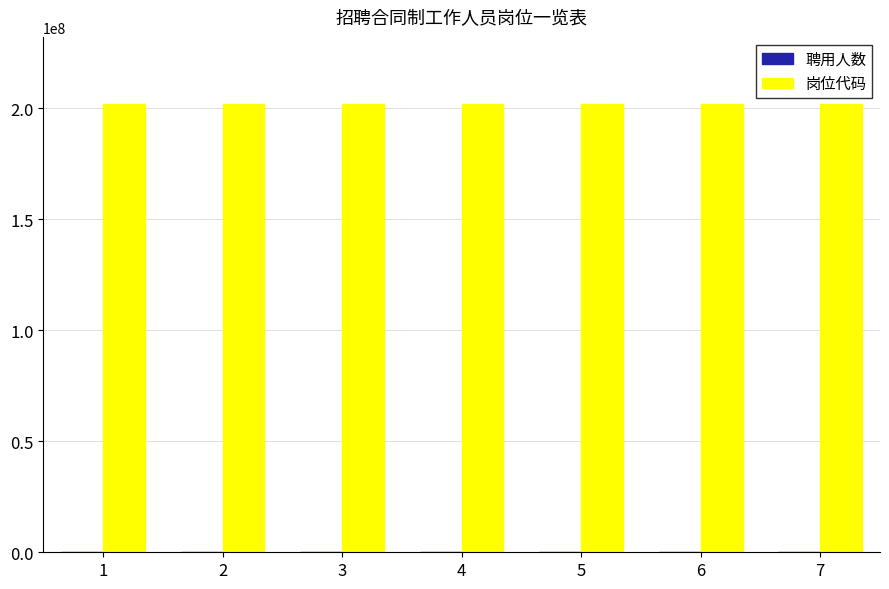

Which series has the largest total across all categories?

岗位代码